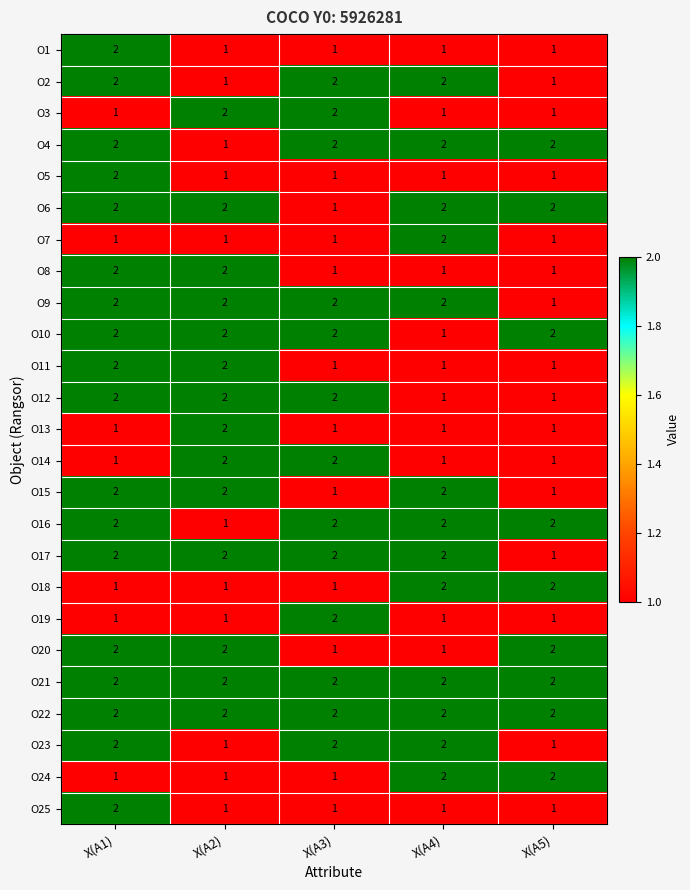

What is the sum of all O6 values?

9